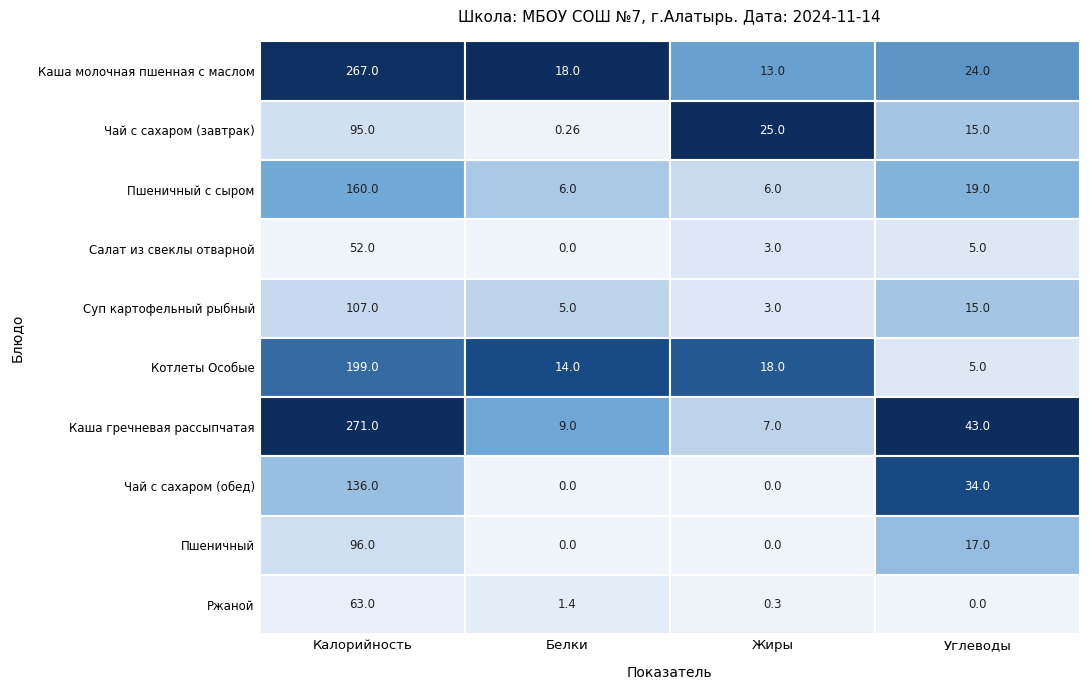

What is the maximum value shown in the chart?

271.0